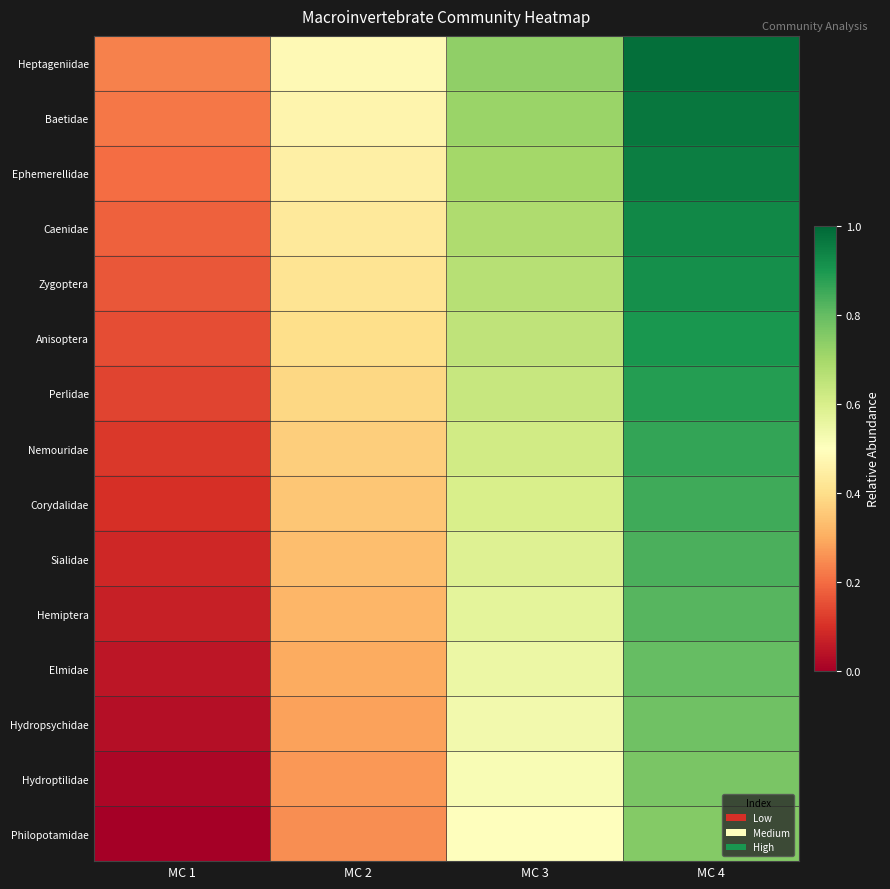

Rank the series by their maximum value, from highest to lowest.

Heptageniidae, Baetidae, Ephemerellidae, Caenidae, Zygoptera, Anisoptera, Perlidae, Nemouridae, Corydalidae, Sialidae, Hemiptera, Elmidae, Hydropsychidae, Hydroptilidae, Philopotamidae